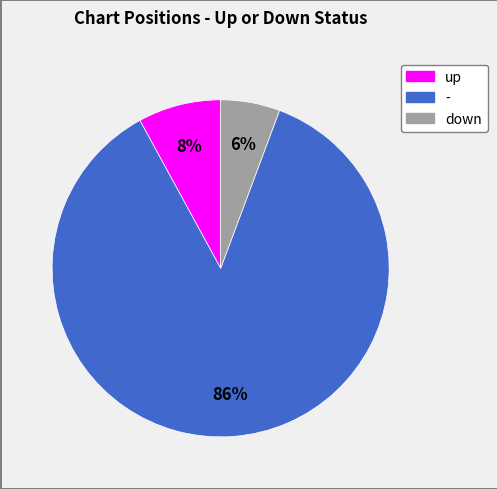

Does any single category account for the majority?

Yes